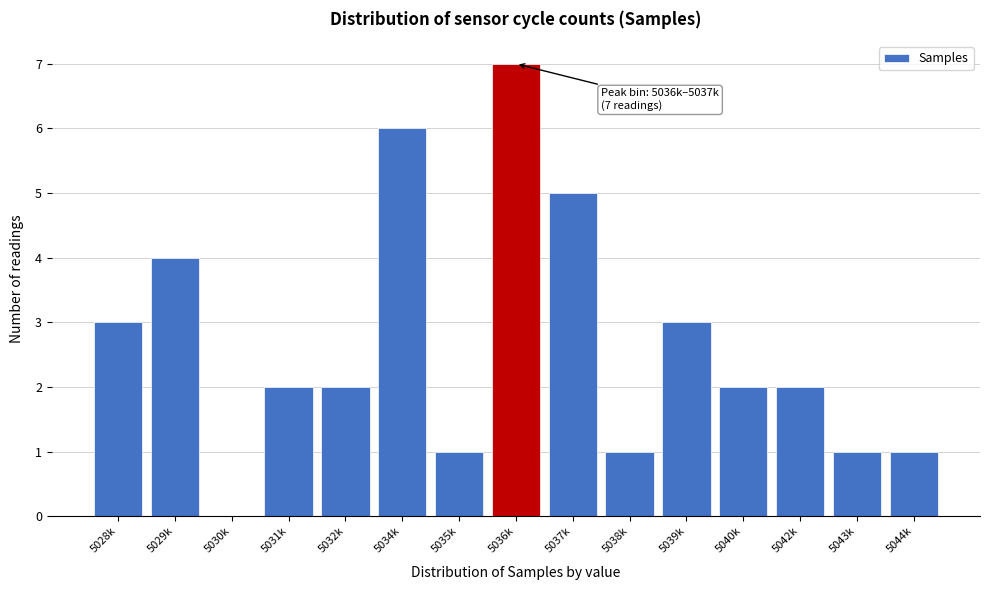

Reading left to right, extract all data points from this chart.

5028k=3	5029k=4	5030k=0	5031k=2	5032k=2	5034k=6	5035k=1	5036k=7	5037k=5	5038k=1	5039k=3	5040k=2	5042k=2	5043k=1	5044k=1